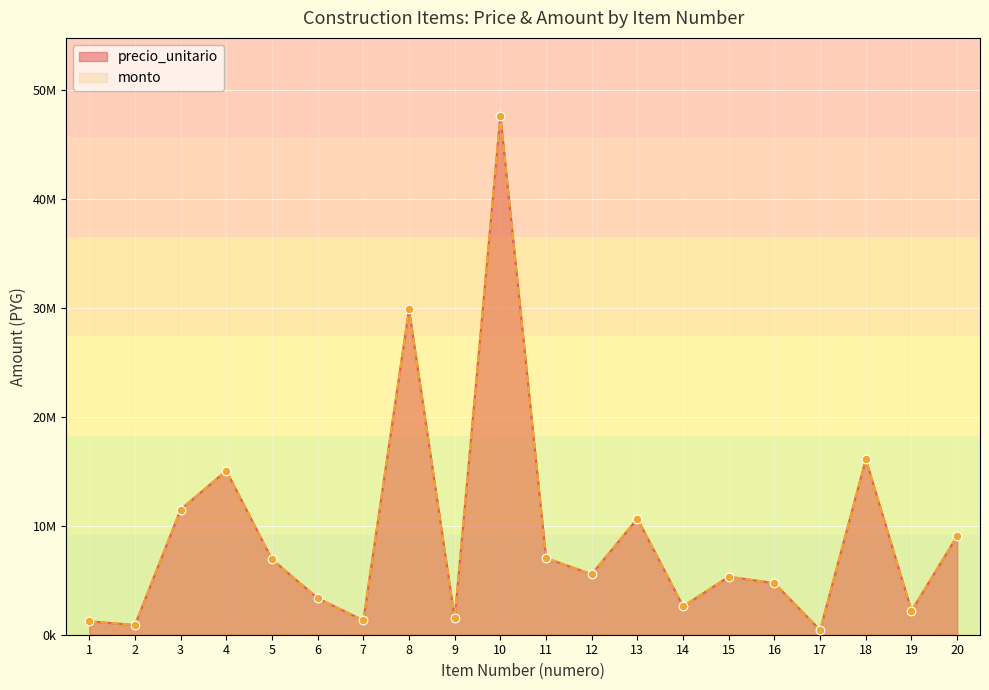

Which series has the largest Y range (max minus min)?

precio_unitario